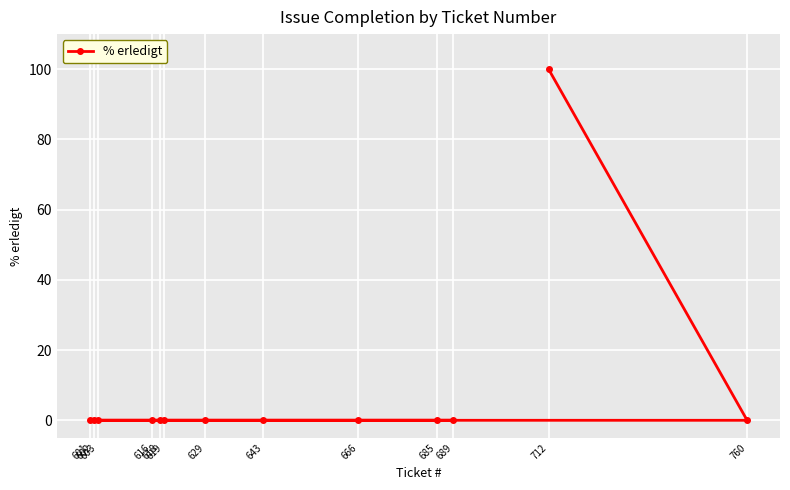

Between 601 and 603, which is larger?

601